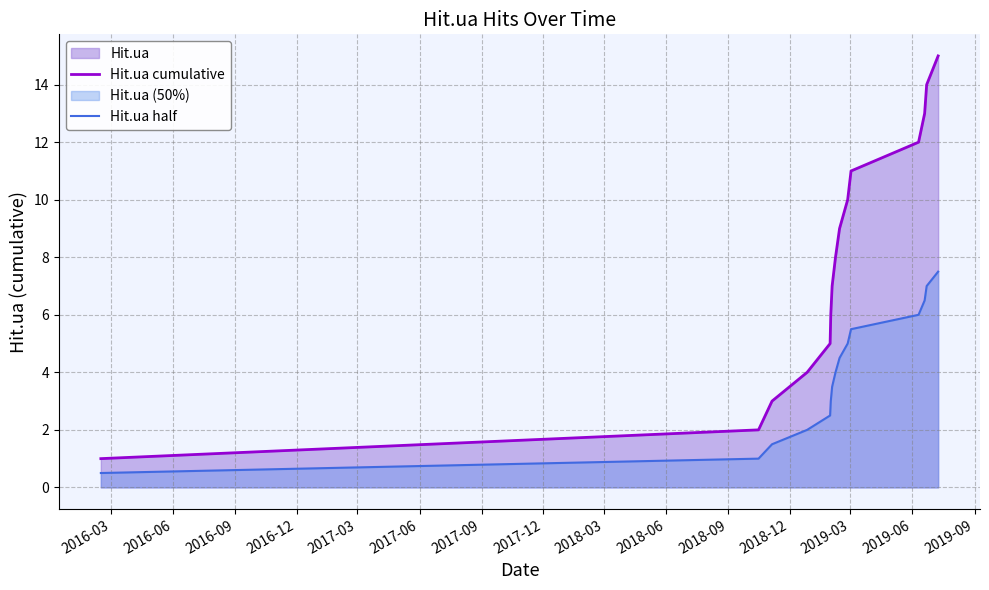

What is the highest value of the Hit.ua cumulative series?

15.0